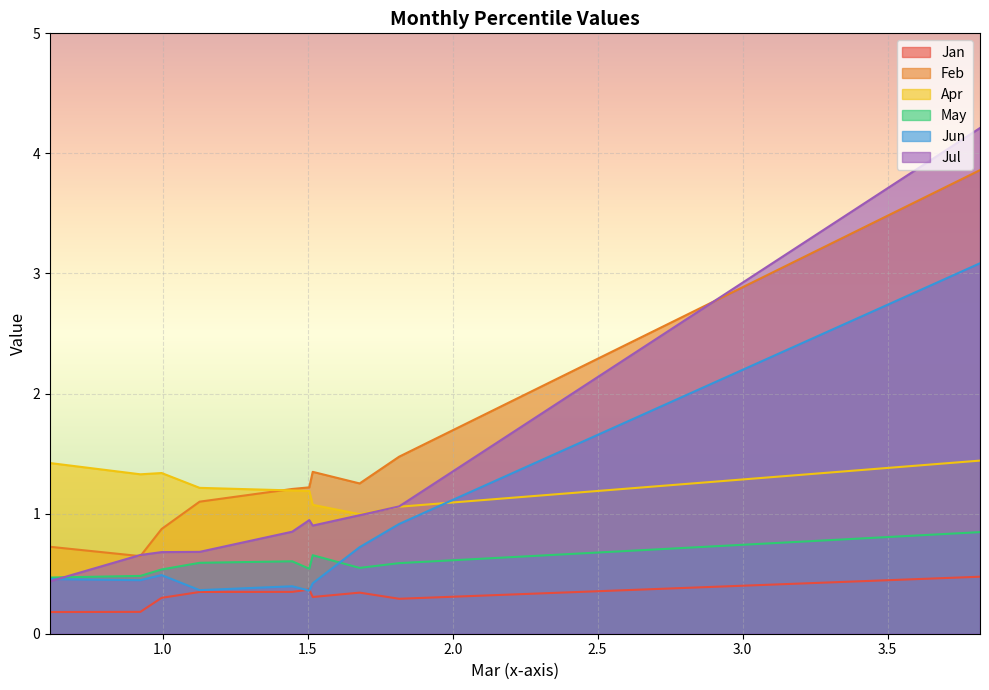

What is the average value of the Jun series?

0.8